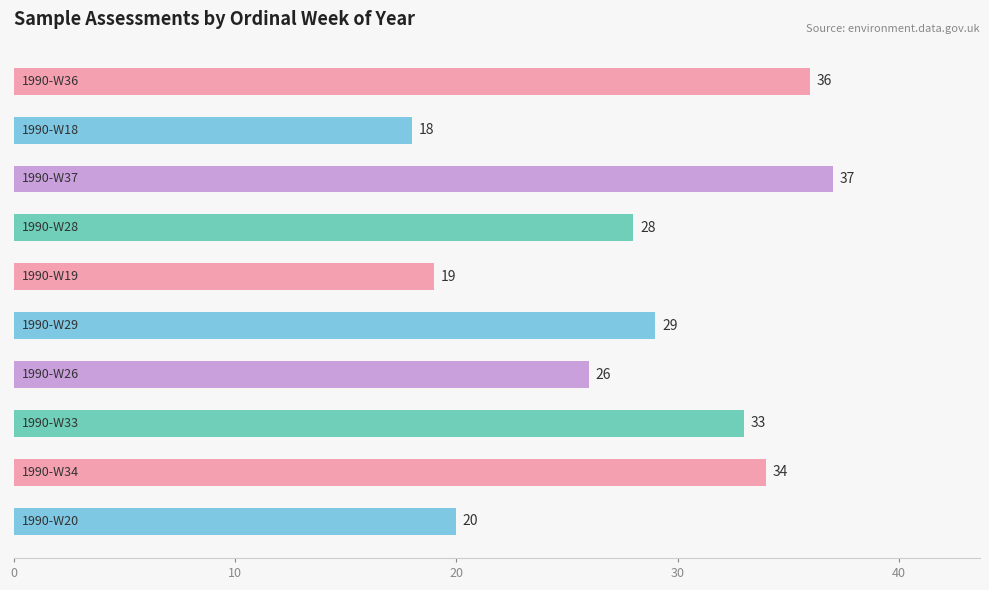

What is the value of the 9th bar from the top?

34